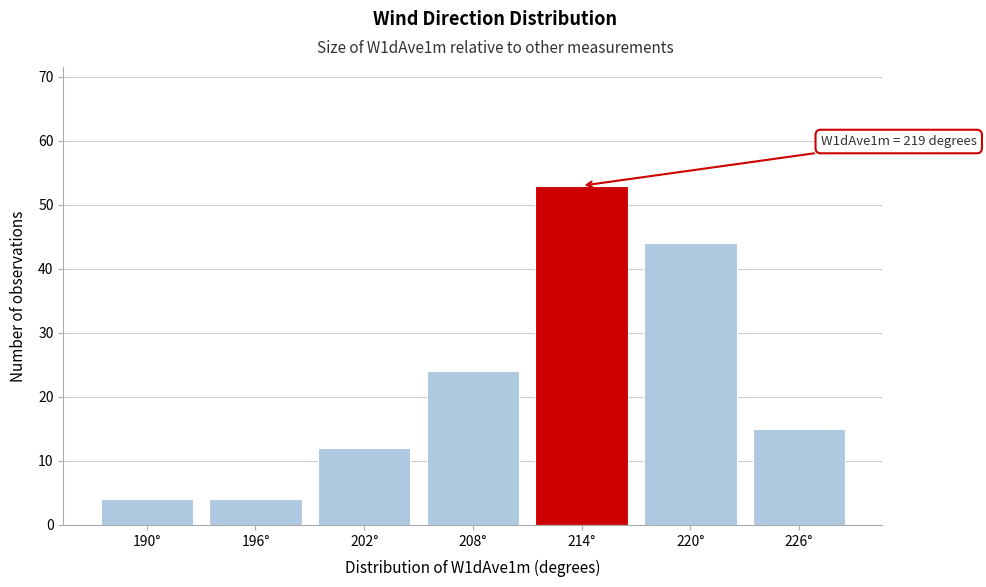

Reading left to right, transcribe all the data shown in this chart.

190°=4	196°=4	202°=12	208°=24	214°=53	220°=44	226°=15